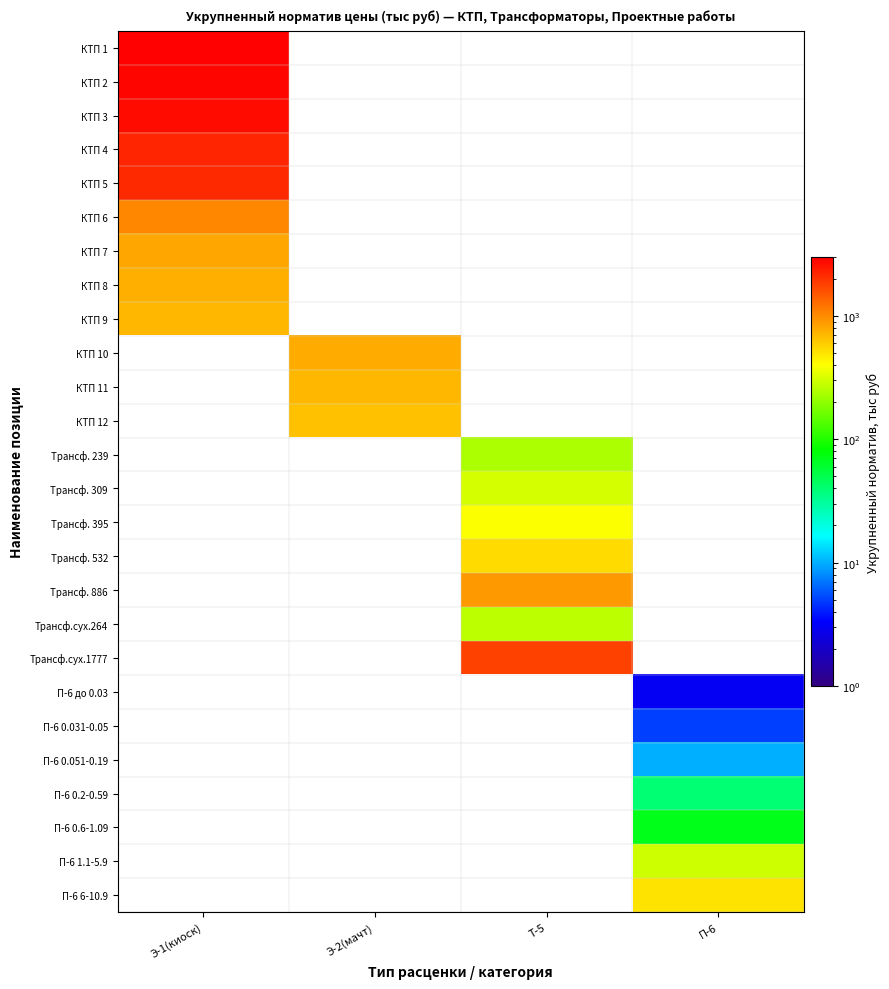

How many data points does each series have?

4